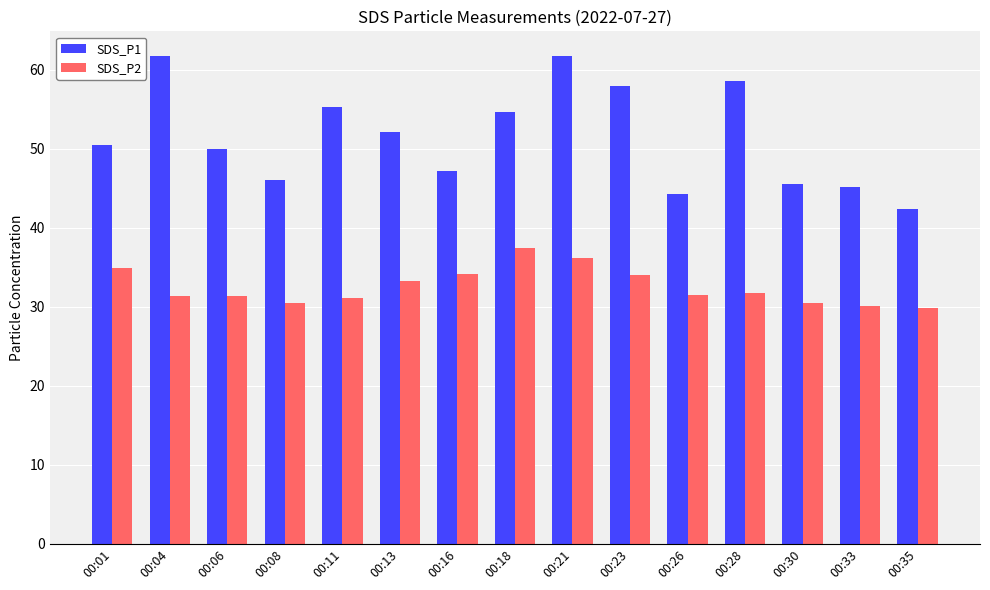

True or false: SDS_P2 has a value of 20.2 at 00:18.

False